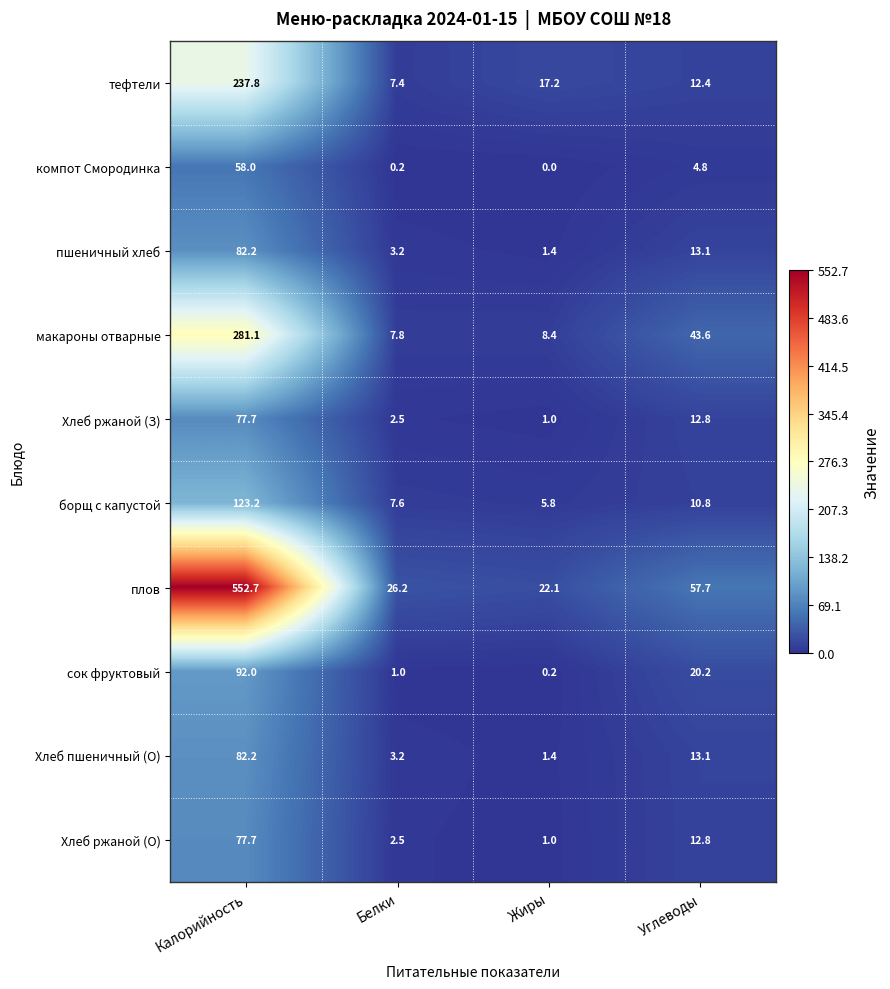

What is the total value across all series at Белки?

61.6